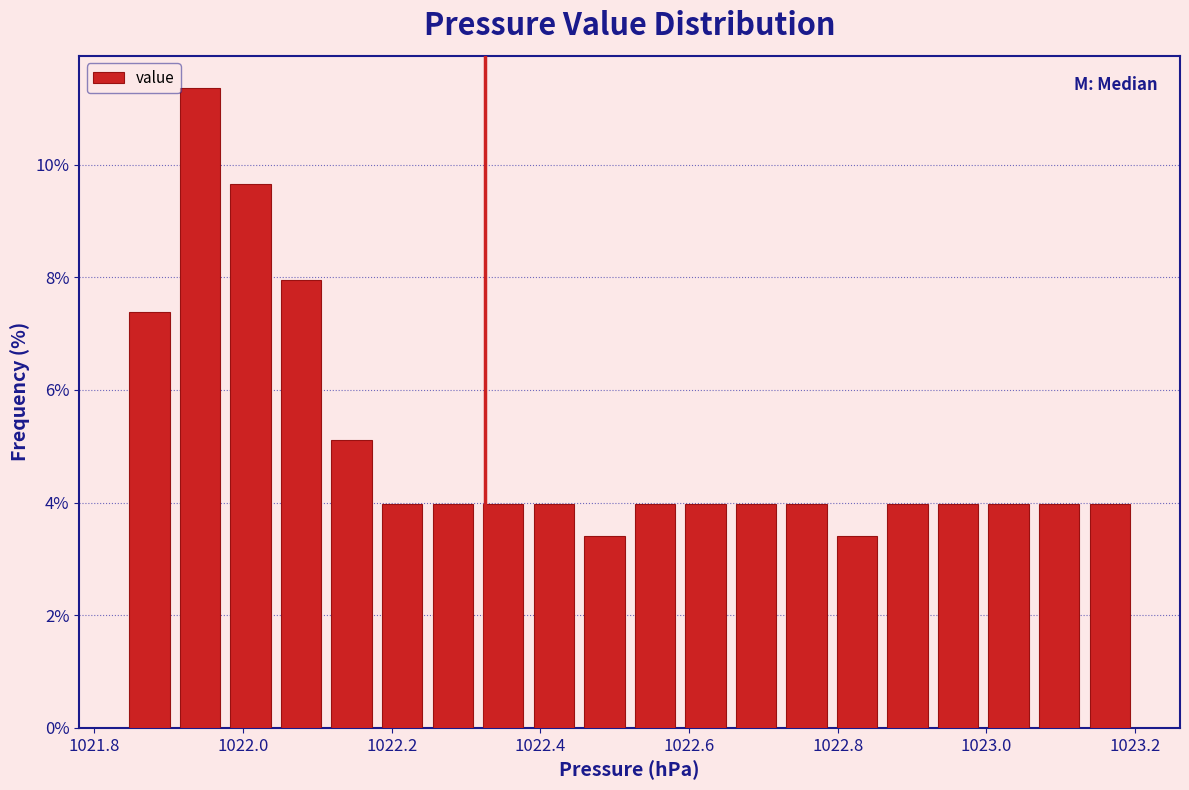

Around what value on the x-axis is the tallest bar? Give the approximate position of its centre, as read against the axis.

1021.94